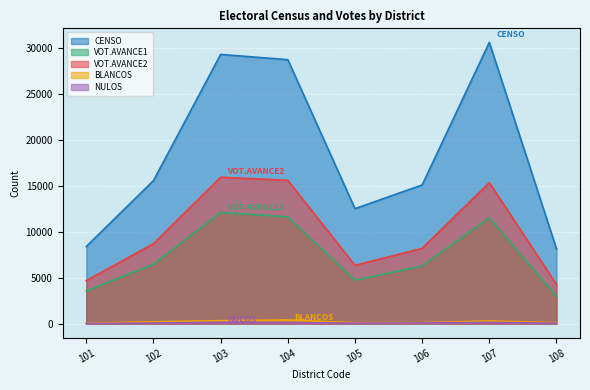

How many values in the VOT.AVANCE1 series are below 6465?

4